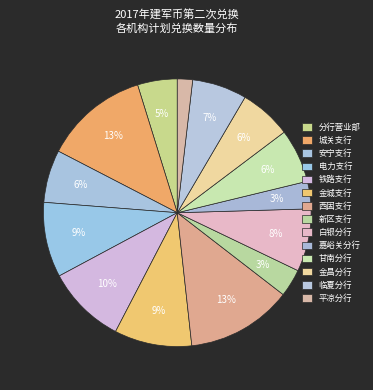

How many slices are in this pie chart?

14